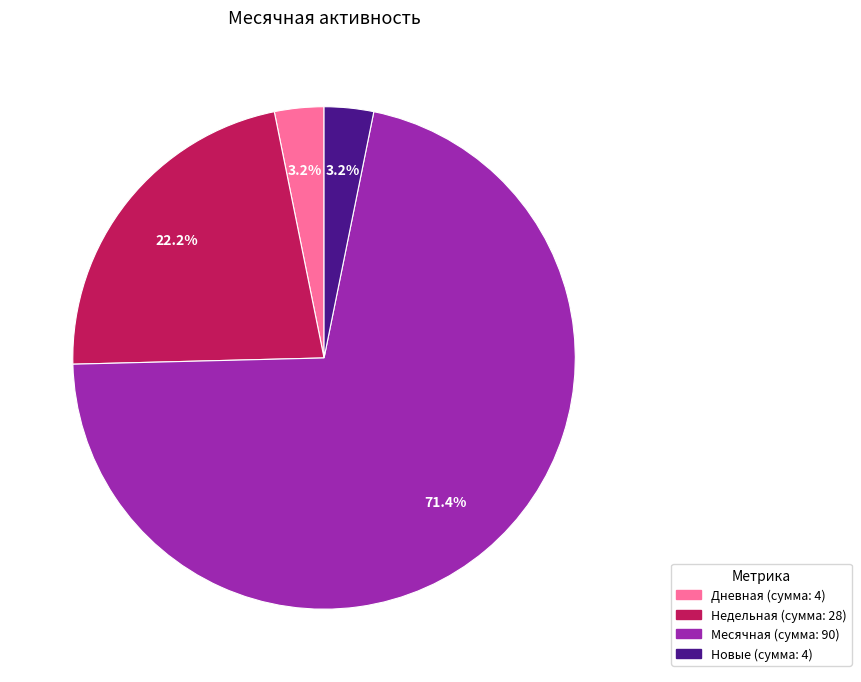

Is there a majority slice in this chart?

Yes